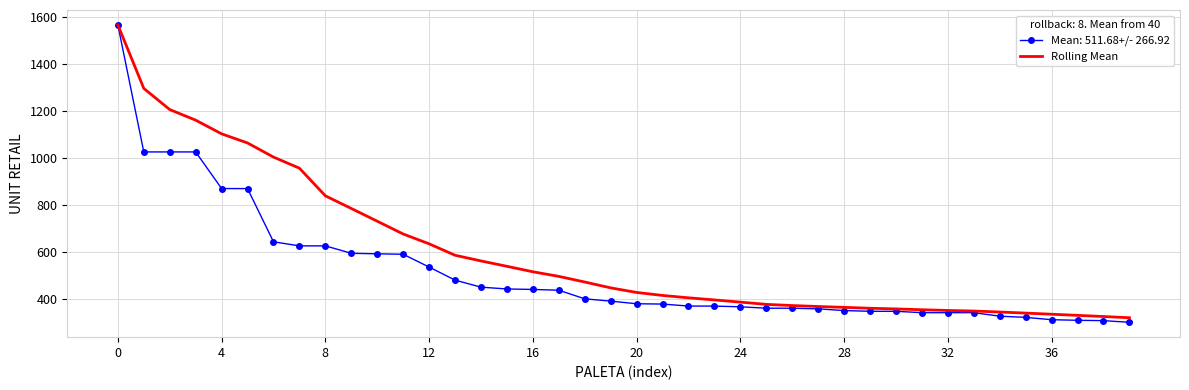

What is the minimum value shown in the chart?

299.0